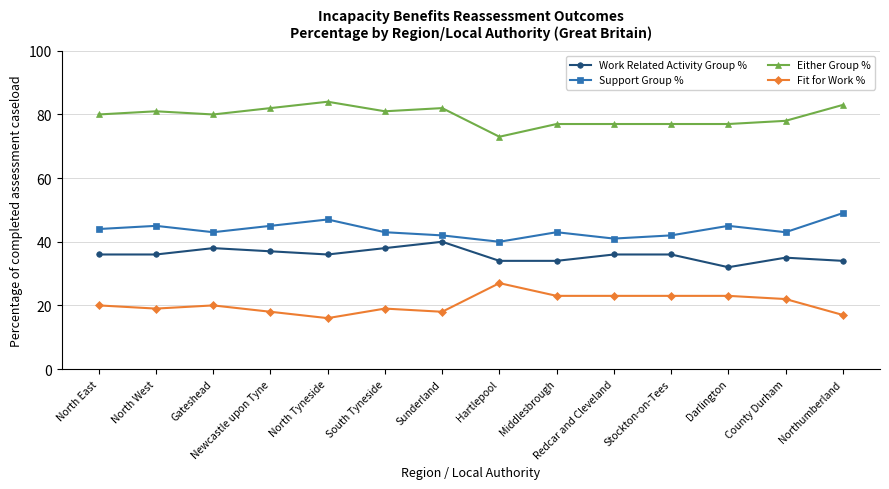

Rank the series by their maximum value, from highest to lowest.

Either Group %, Support Group %, Work Related Activity Group %, Fit for Work %